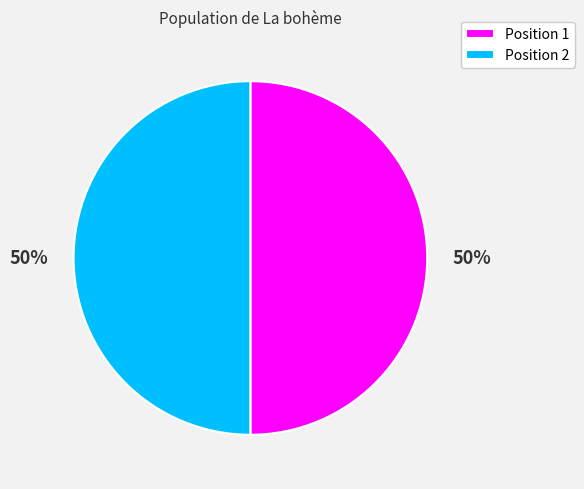

How many segments does this pie chart have?

2